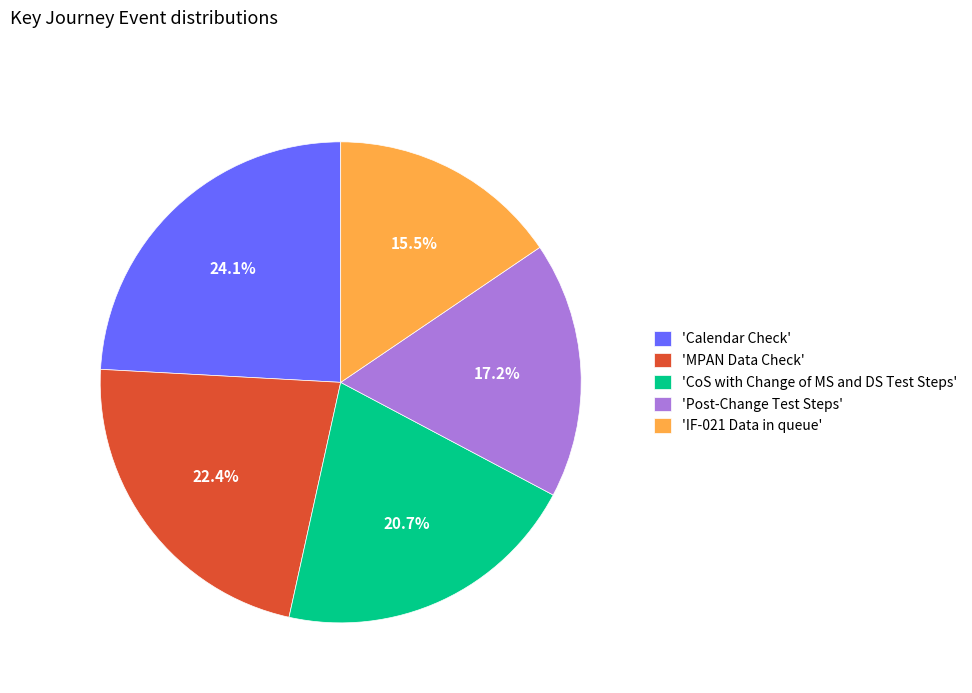

Do 'IF-021 Data in queue' and 'Calendar Check' together represent more than half of the pie?

No